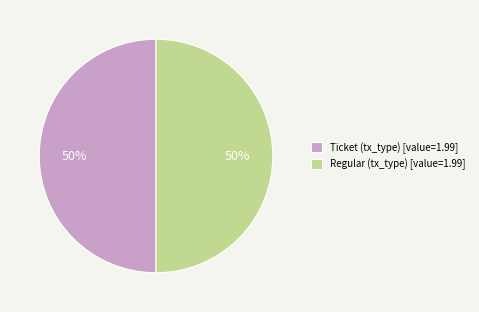

Is the sum of Ticket (tx_type) [value=1.99] and Regular (tx_type) [value=1.99] greater than half?

Yes